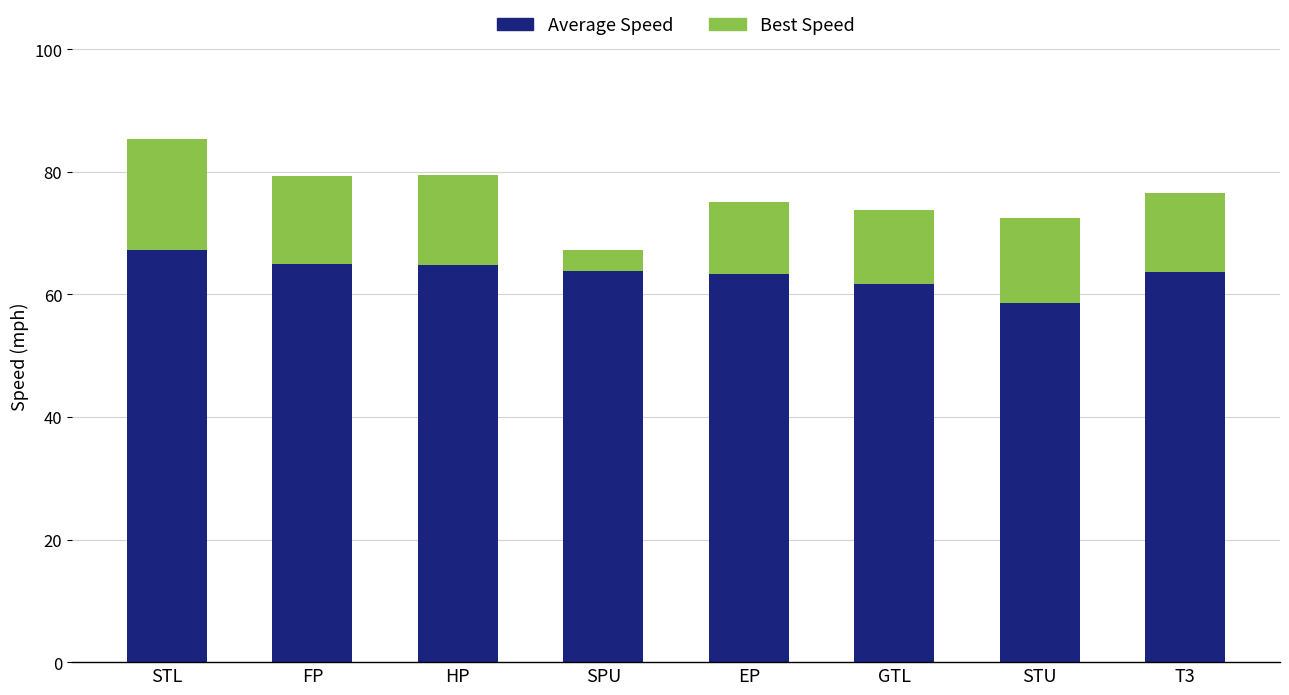

Count the number of categories in the chart.

8